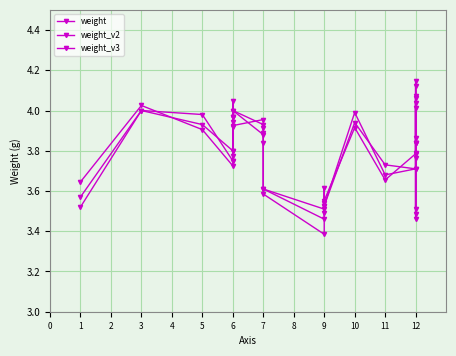

What is the value of the weight_v2 point at the 2nd from the left?

4.0